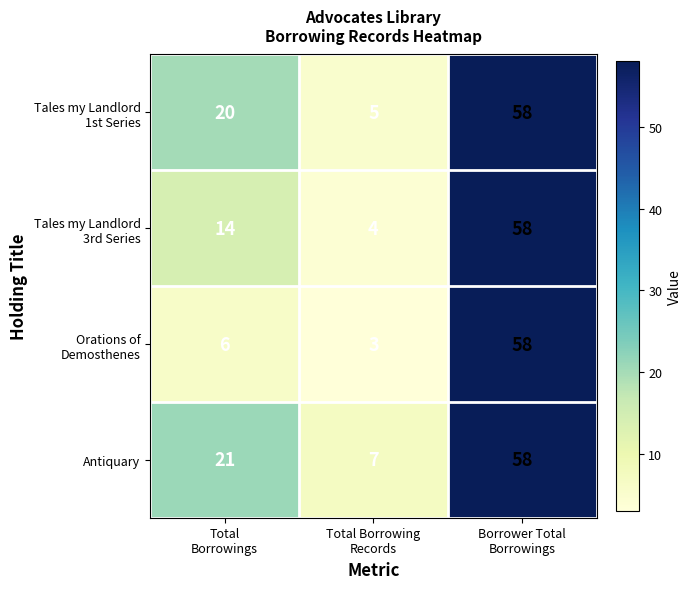

Count the Antiquary values in the range 7 to 58.

3